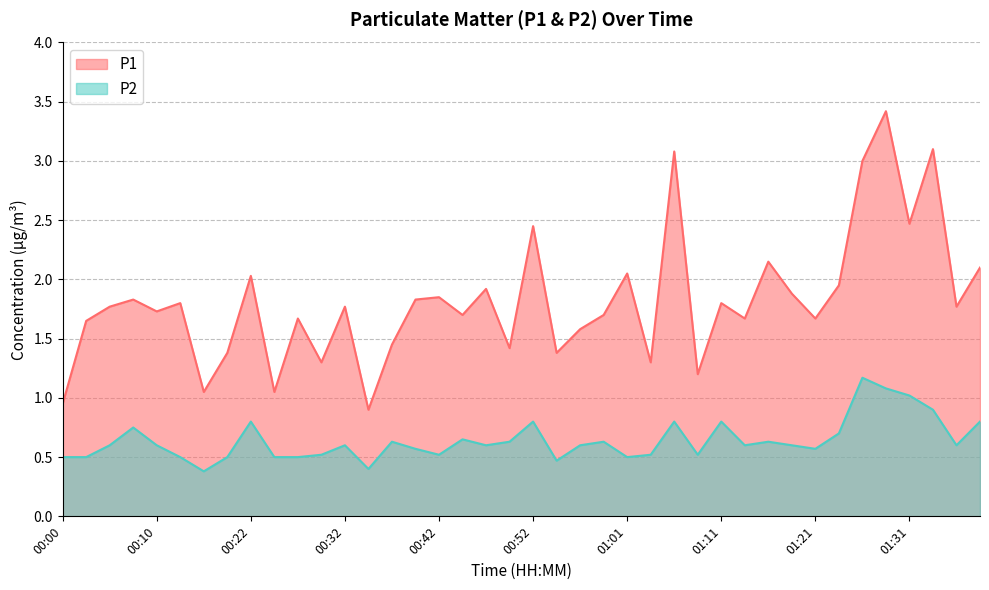

How many data points does each series have?

40